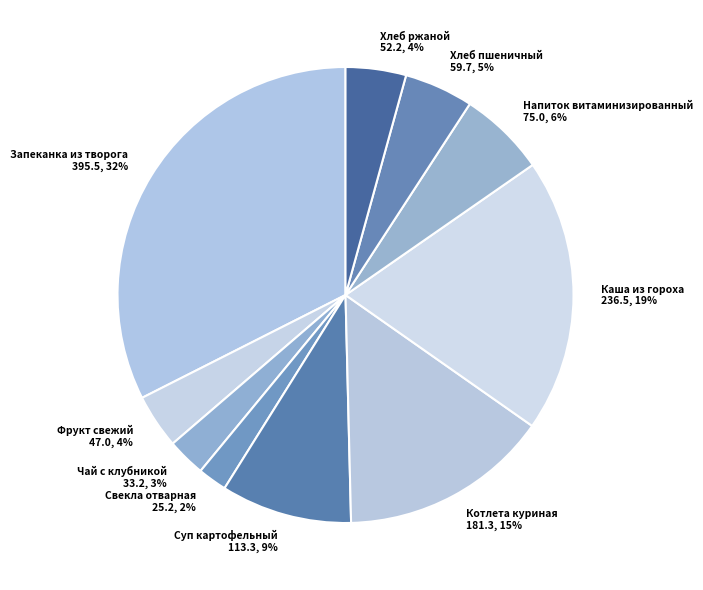

Which has a higher value, Суп картофельный or Чай с клубникой?

Суп картофельный